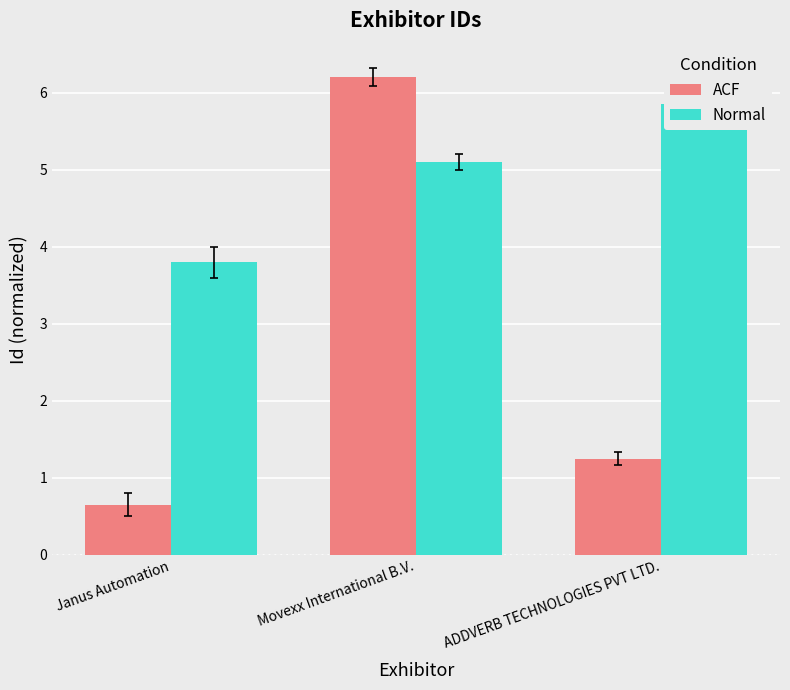

How many series are shown in this chart?

2